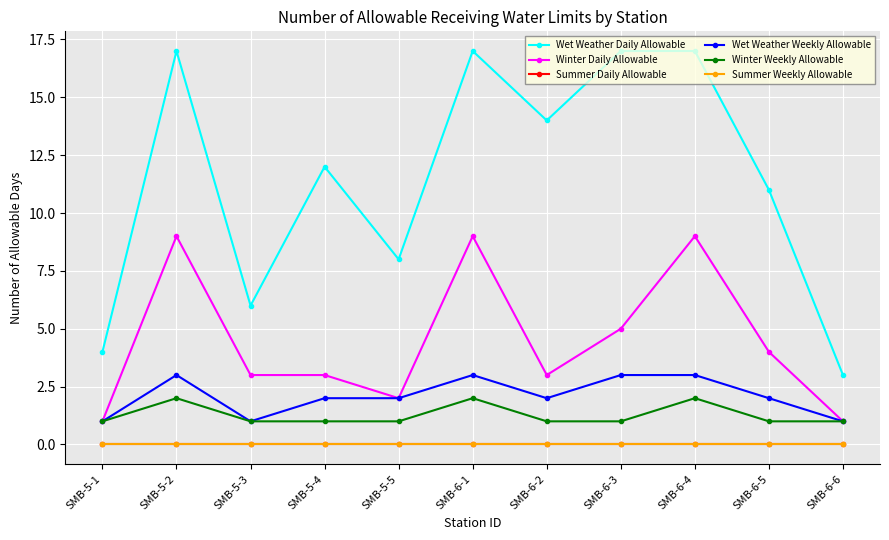

Rank the categories by Winter Weekly Allowable value from highest to lowest.

SMB-5-2, SMB-6-1, SMB-6-4, SMB-5-1, SMB-5-3, SMB-5-4, SMB-5-5, SMB-6-2, SMB-6-3, SMB-6-5, SMB-6-6